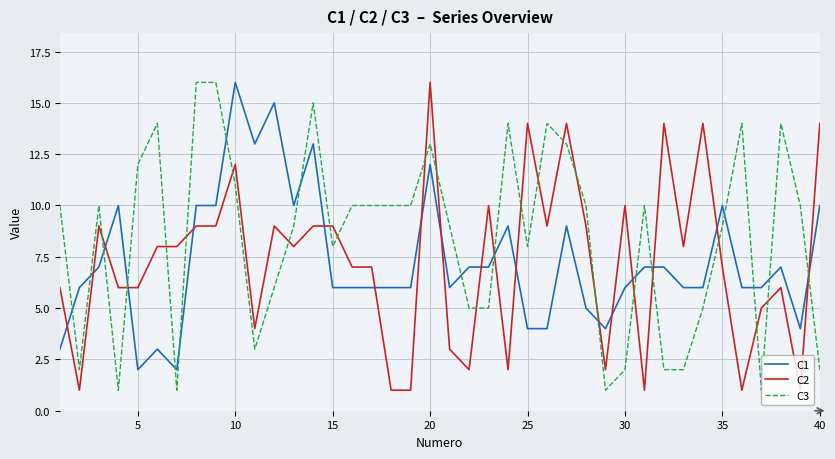

Which series has the largest total across all categories?

C3